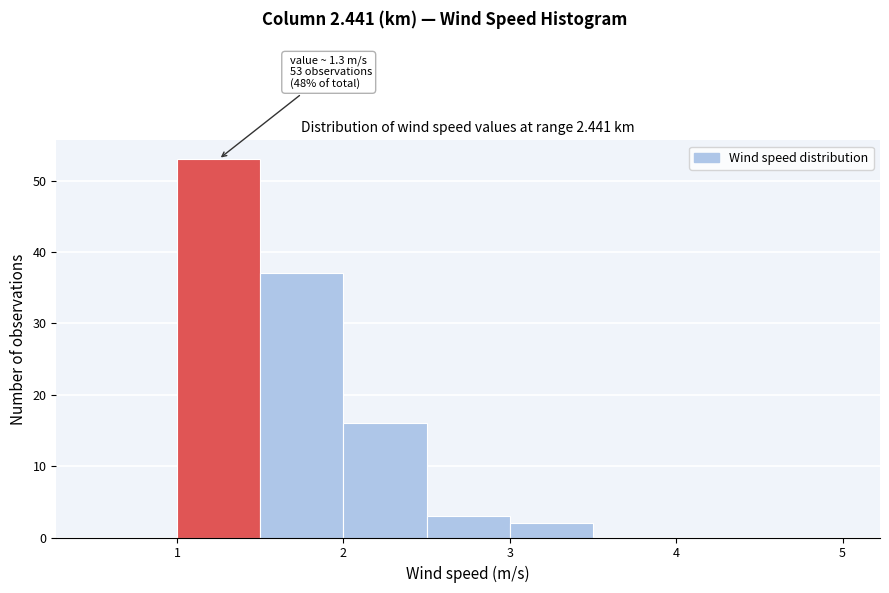

Over which range of the x-axis is the bar tallest?

1.0 to 1.5